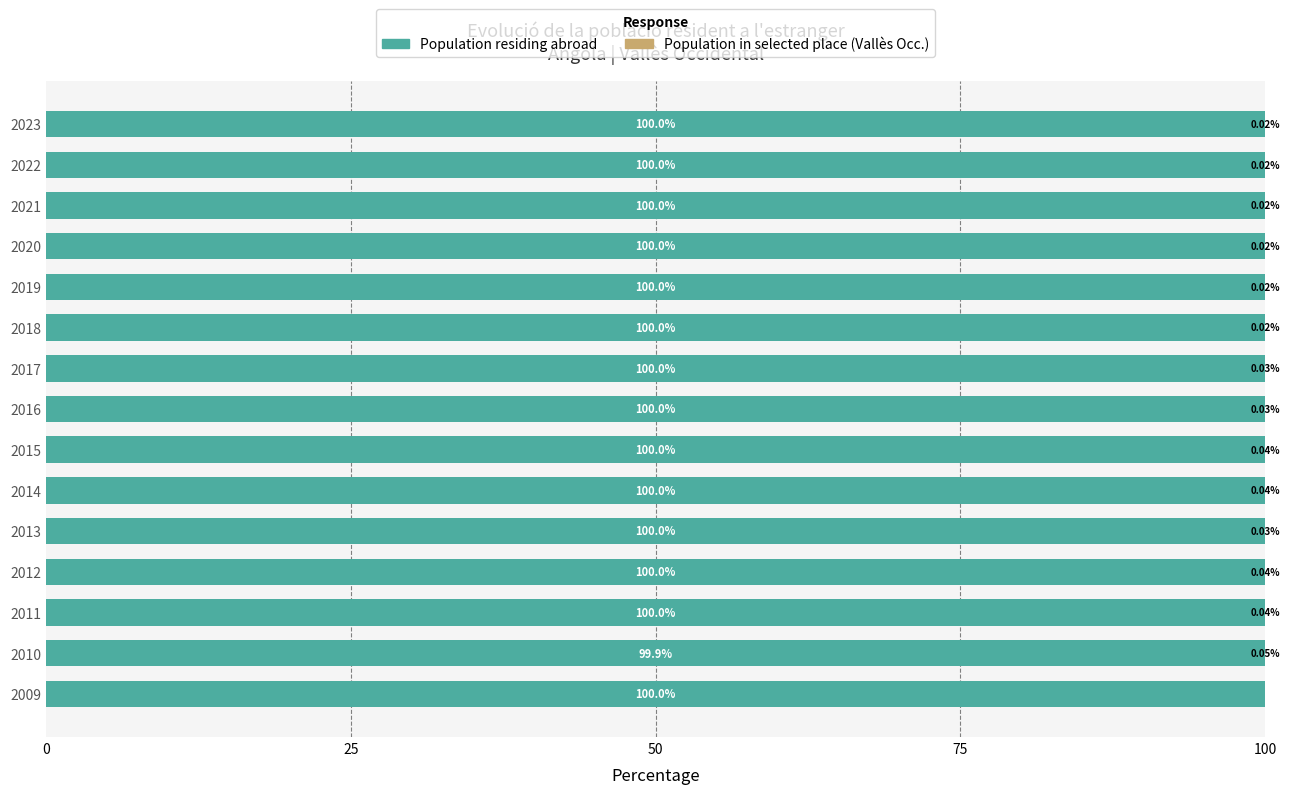

What is the total value across all series at 2017?

100.0